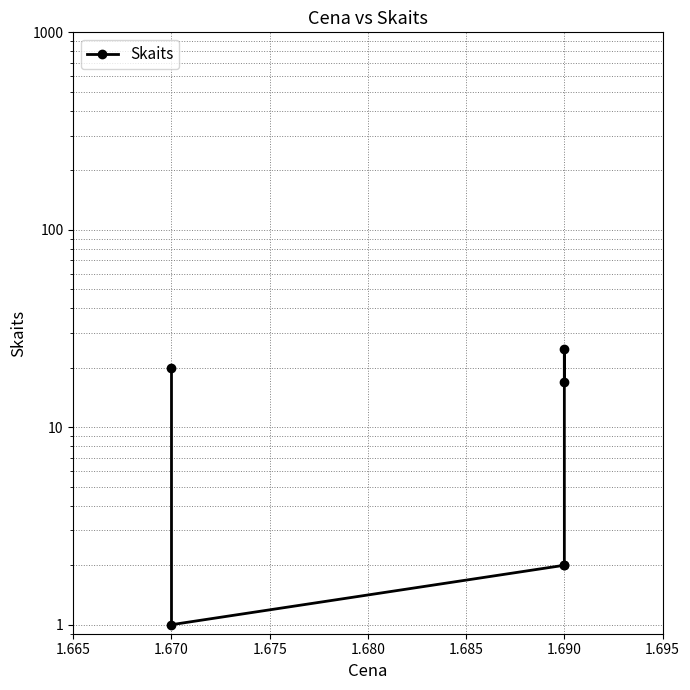

Reading left to right, transcribe all the data shown in this chart.

20	1	2	2	25	17